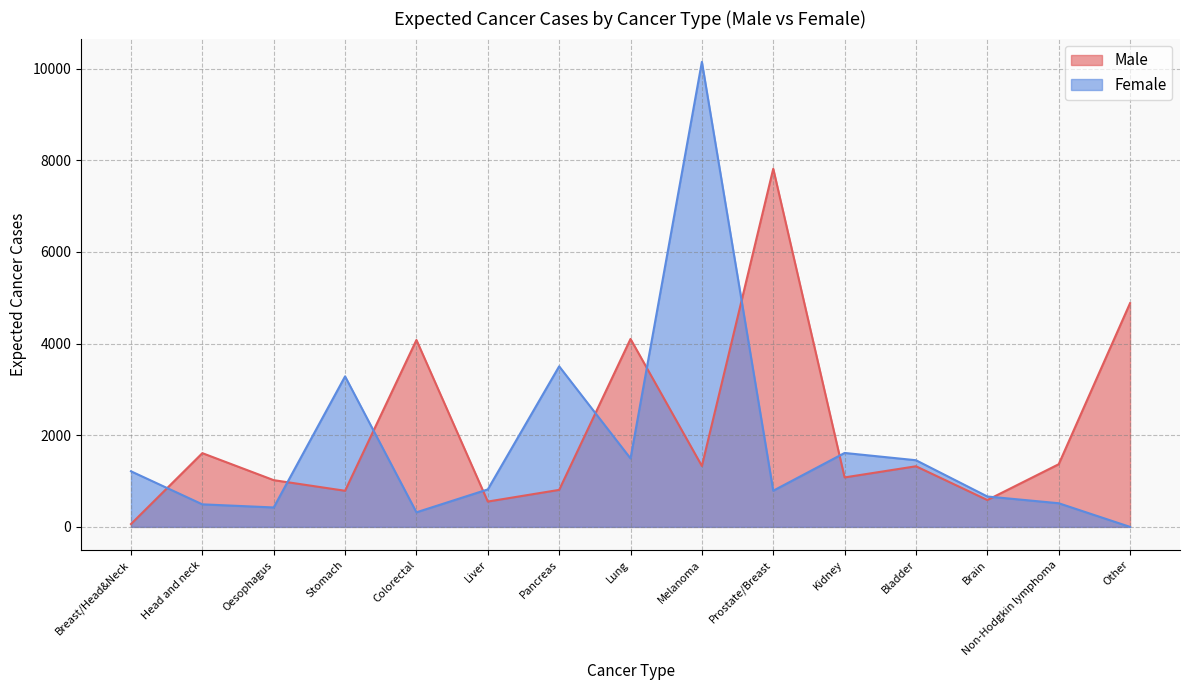

What is the total value across all series at Brain?

1249.5